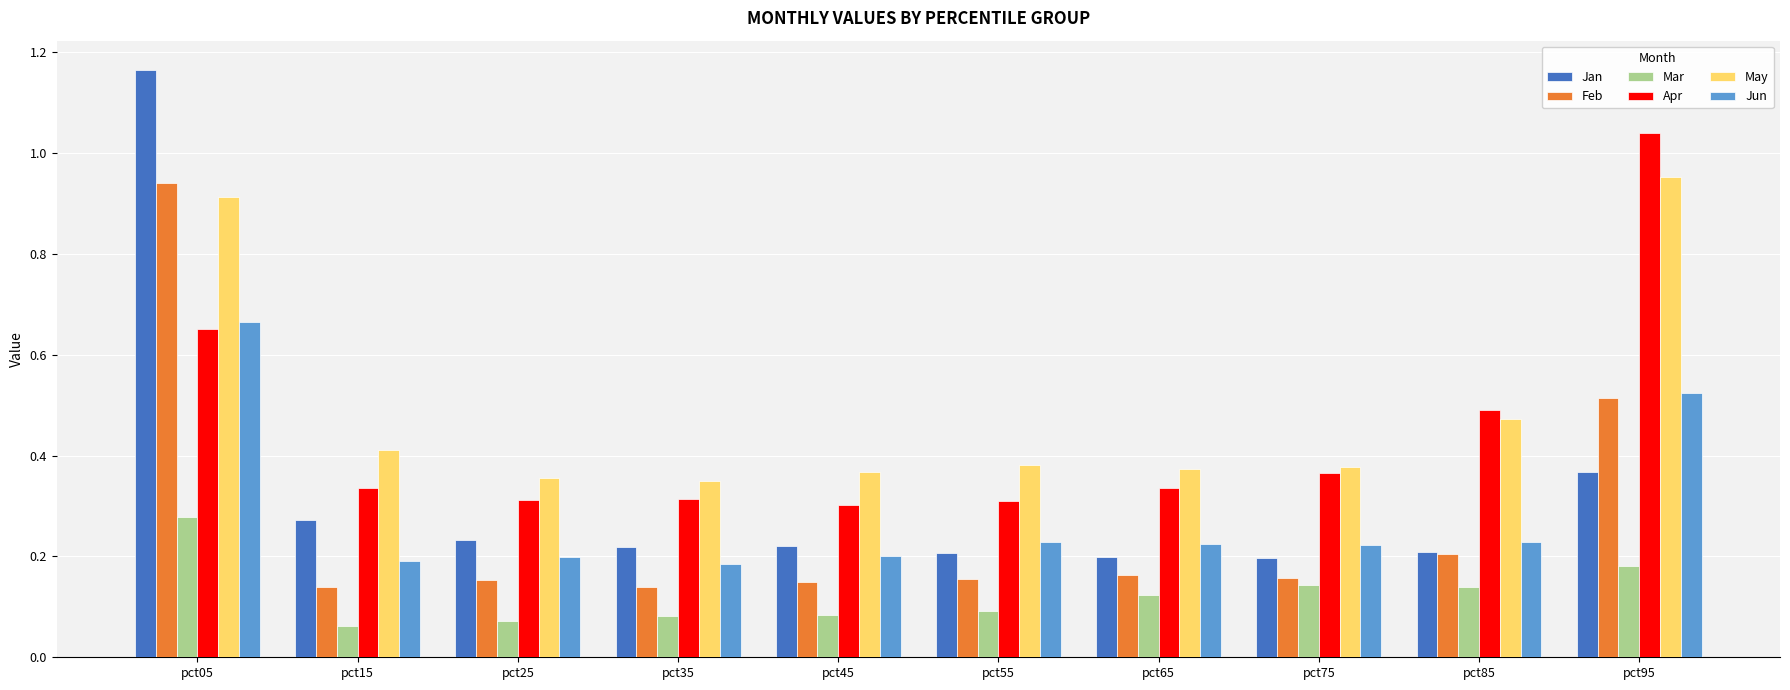

Which label corresponds to the largest value in the chart?

pct05